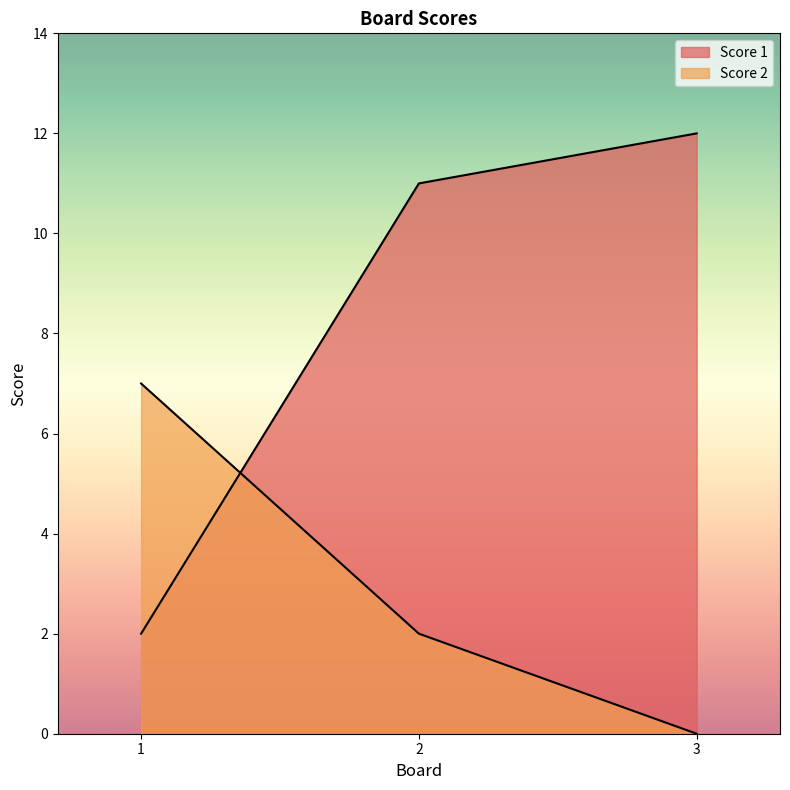

What is the difference between the Score 2 values at 1 and 2?

5